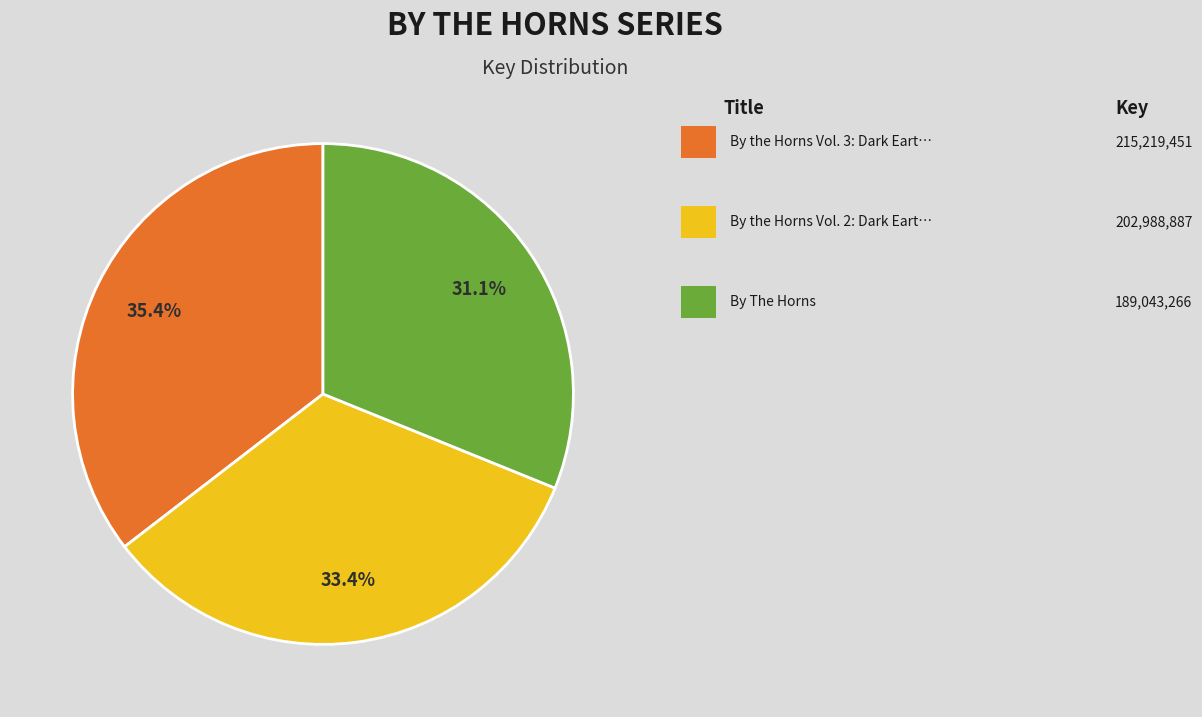

Count the number of slices in the pie.

3